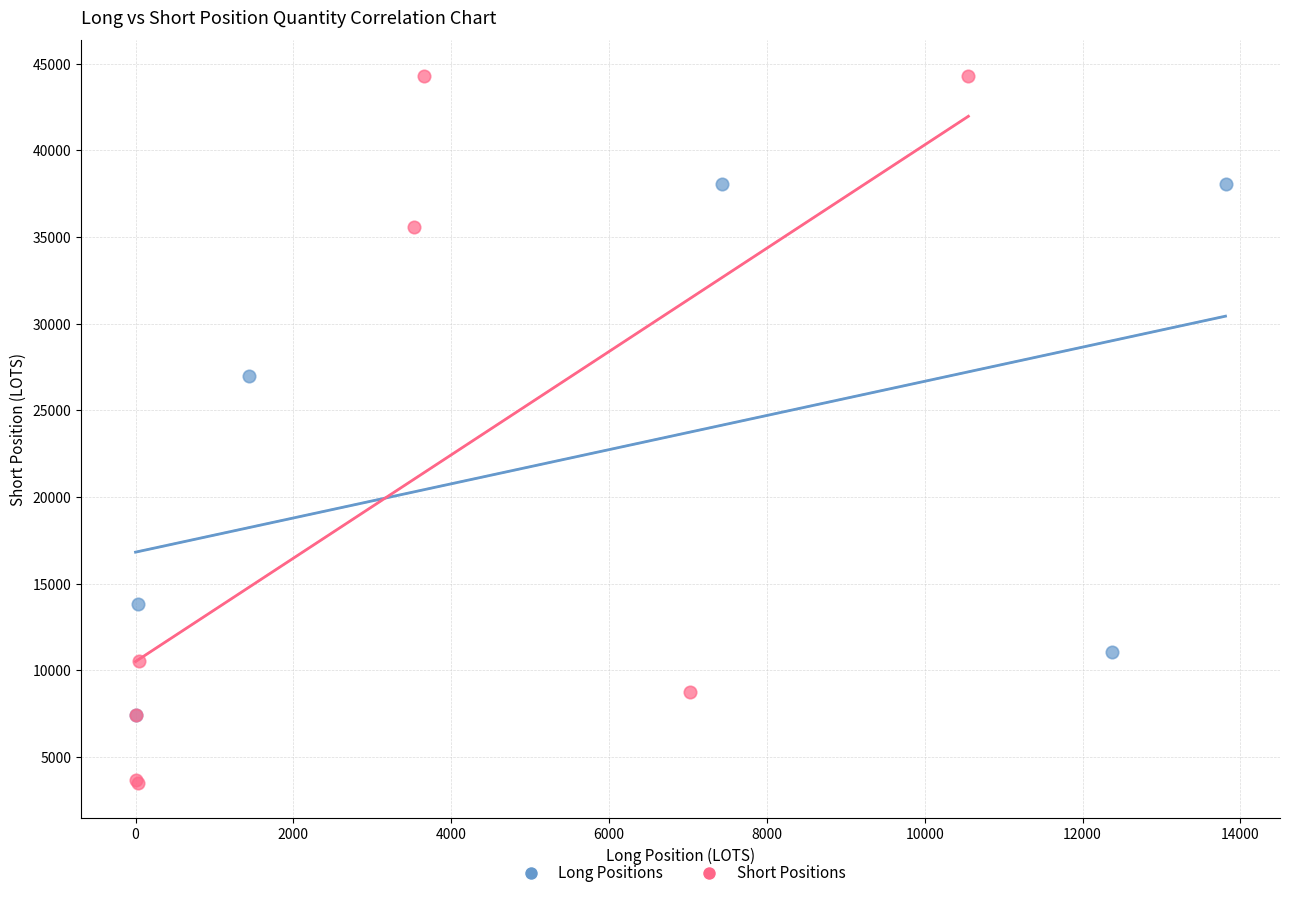

Which series has the widest spread of Y values?

Short Positions